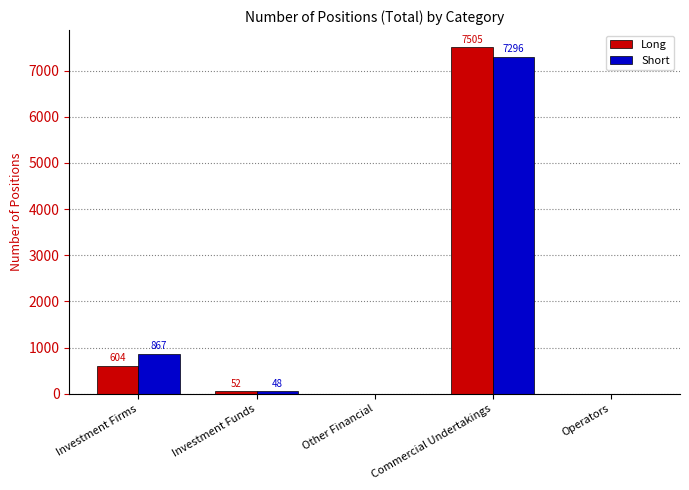

Are the bars grouped side by side (vs. stacked)?

Yes